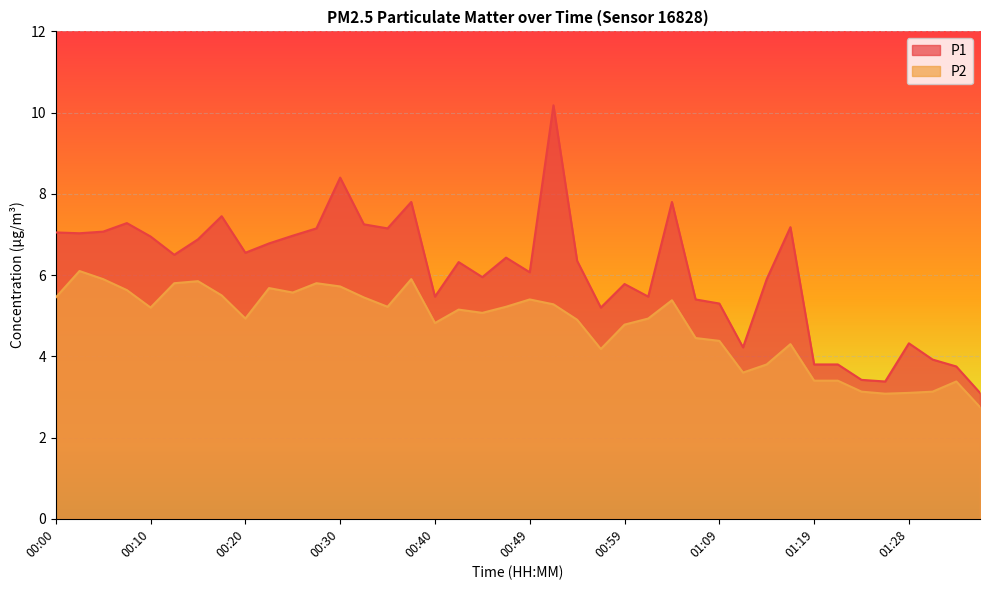

What is the label of the 5th point from the left?

00:10